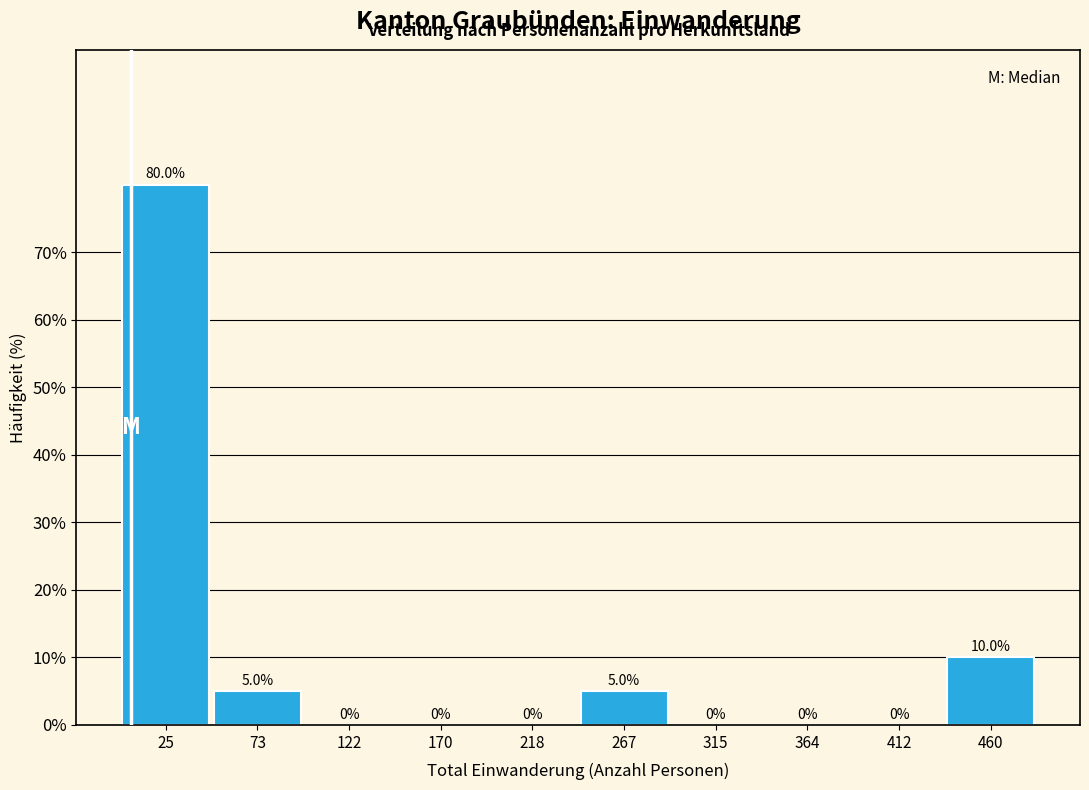

Which range on the x-axis has the tallest bar?

0 to 50